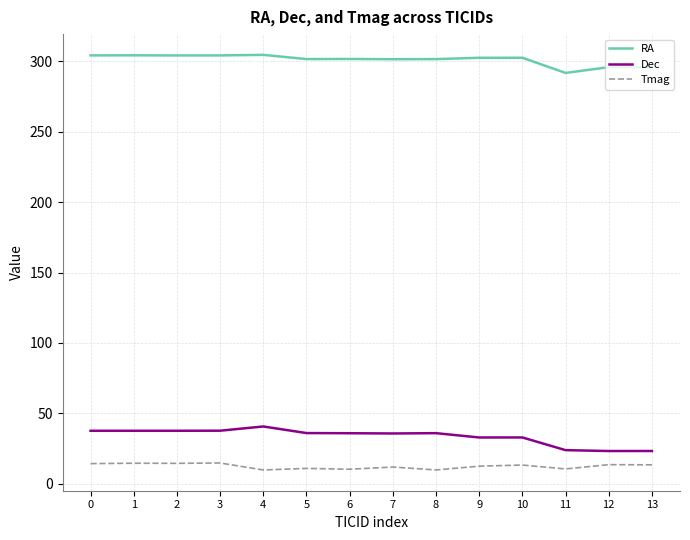

What are all the series names shown in the legend?

RA, Dec, Tmag